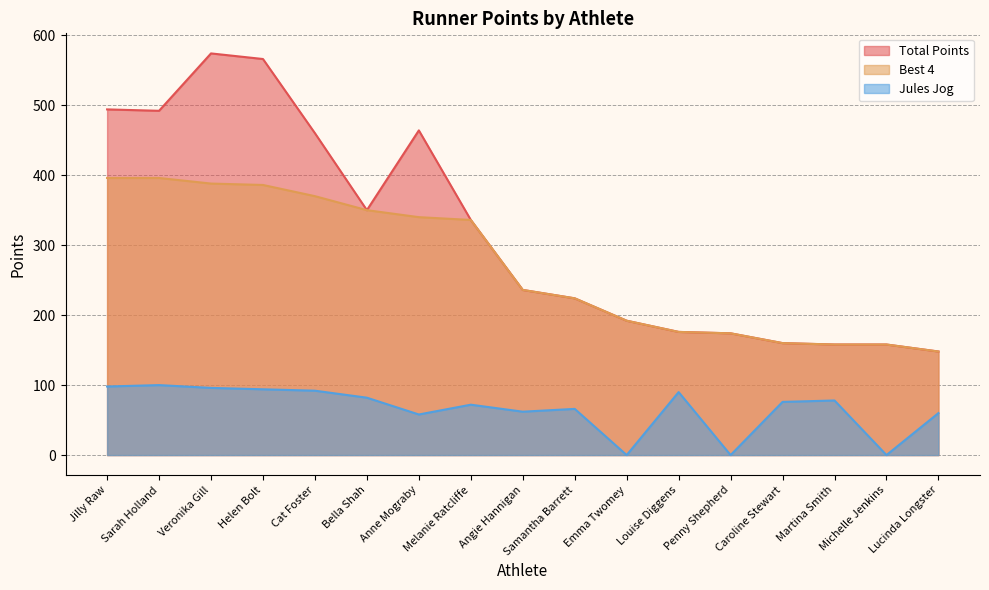

List the series in order of their overall mean, highest first.

Total Points, Best 4, Jules Jog